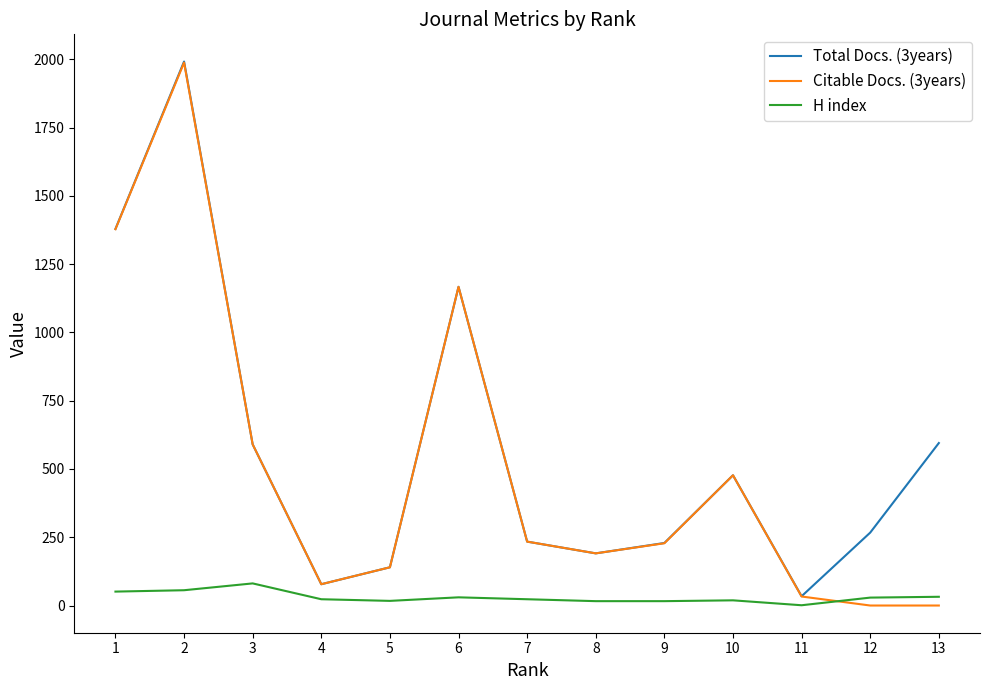

Is the value of H index at 2 greater than the value of Citable Docs. (3years) at 1?

No